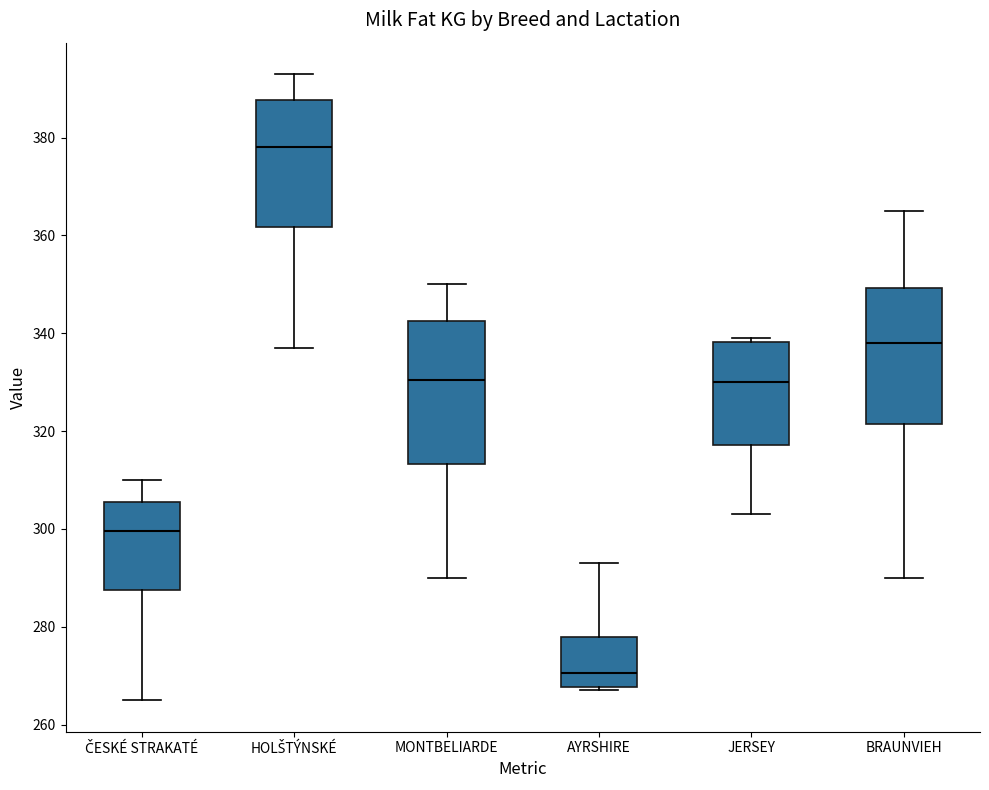

Reading left to right, read every box against the y-axis: the position of its median line, the range the box covers, and the ends of its whiskers. The values are not printed on the chart, so give them approximately, as read against the axis.

ČESKÉ STRAKATÉ: median 300, box 288 to 306, whiskers 266 to 310
HOLŠTÝNSKÉ: median 378, box 362 to 388, whiskers 338 to 394
MONTBELIARDE: median 330, box 314 to 342, whiskers 290 to 350
AYRSHIRE: median 270, box 268 to 278, whiskers 268 (just below the box's lower edge) to 294
JERSEY: median 330, box 318 to 338, whiskers 304 to 340
BRAUNVIEH: median 338, box 322 to 350, whiskers 290 to 366